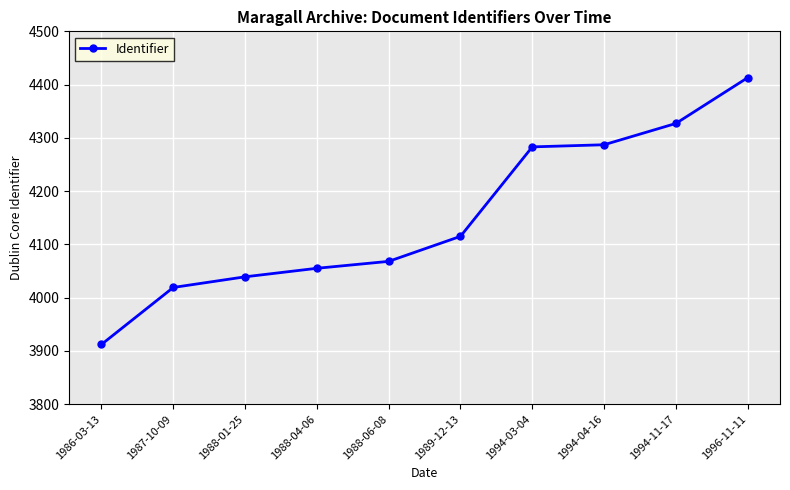

What is the ratio of the value at 1988-04-06 to the value at 1988-01-25?

1.0